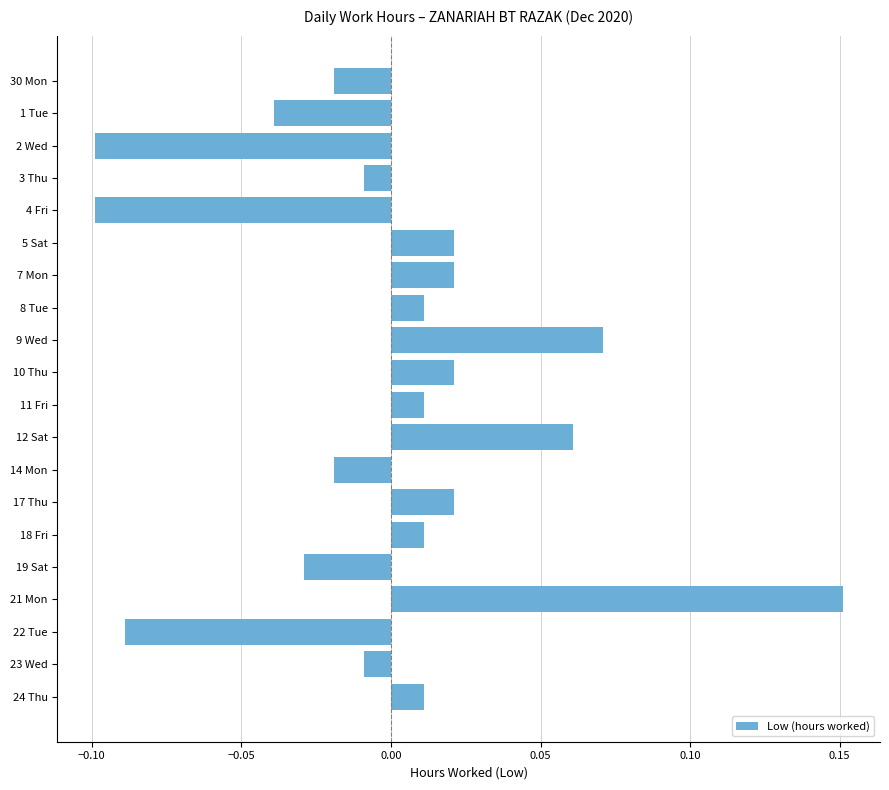

What is the label of the 2nd bar from the top?

1 Tue